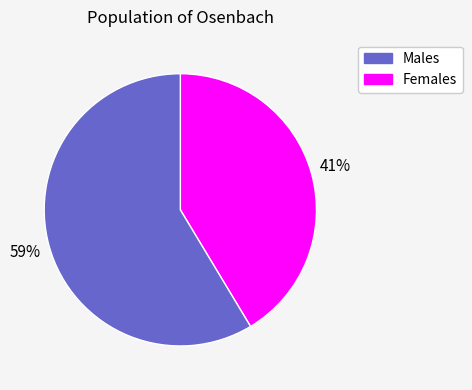

To the nearest percent, what is the average slice percentage?

50%